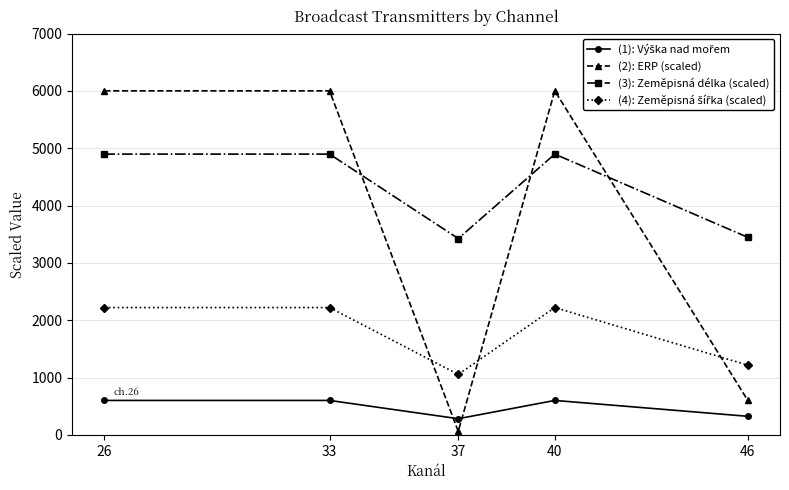

The value of (2): ERP (scaled) at 46 is 978.5. True or false?

False